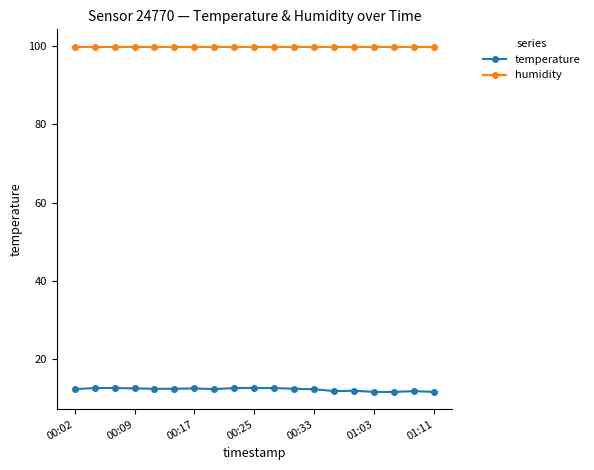

At how many categories does at least one series exceed 39?

19